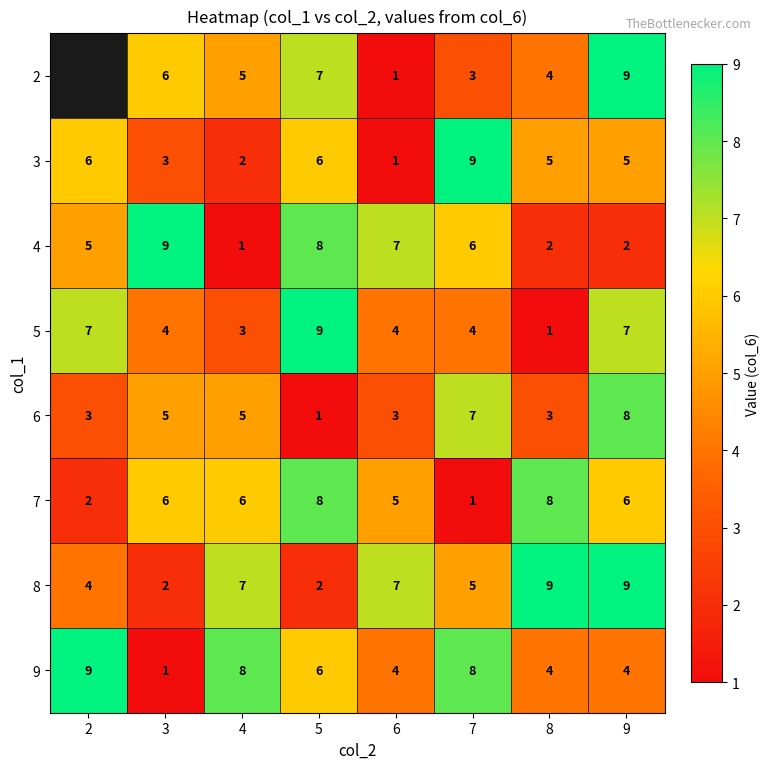

What is the spread (max minus min) of values at 5?

8